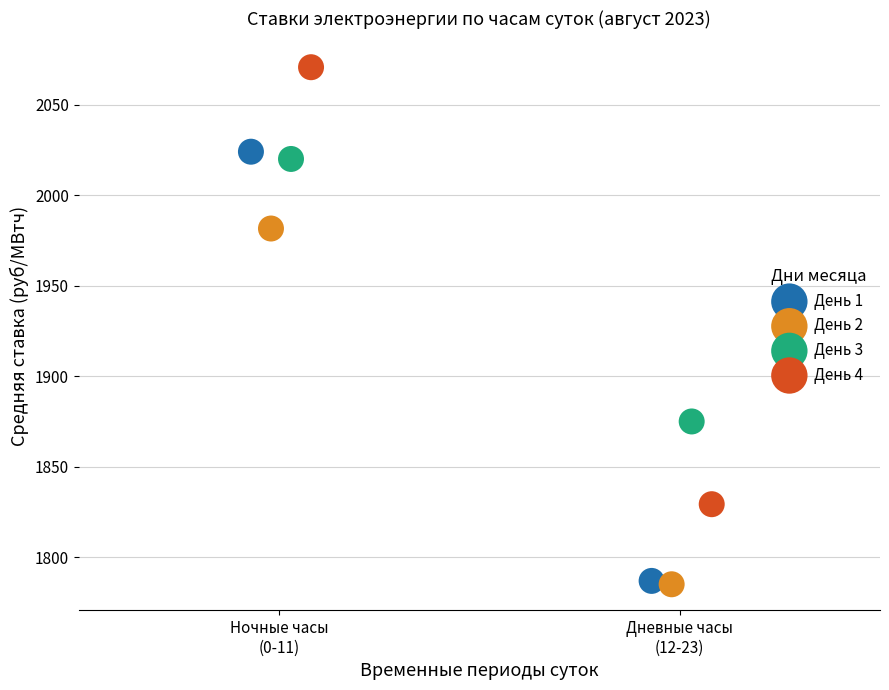

Which series has the widest spread of Y values?

День 4